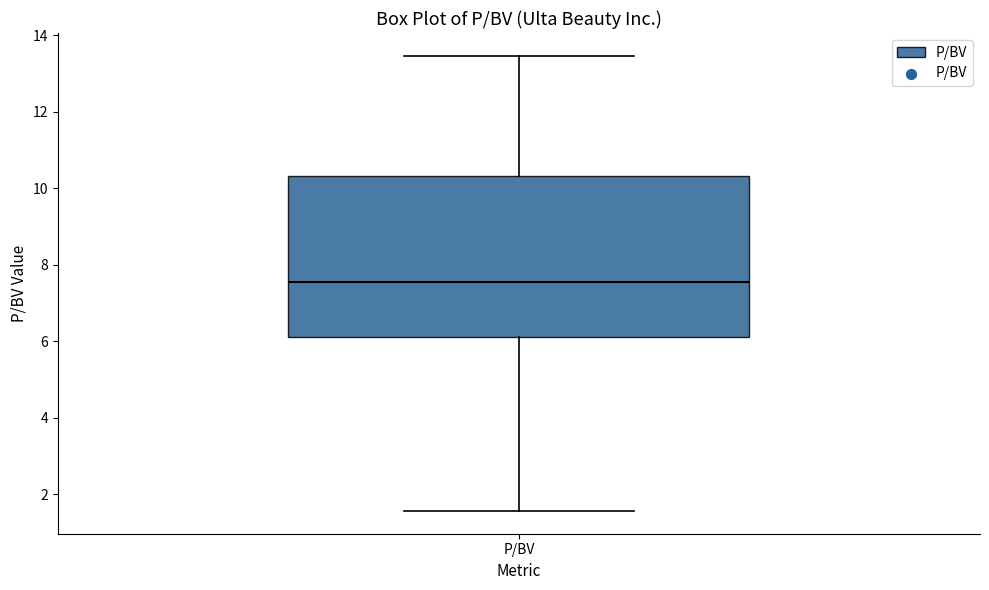

Transcribe this box plot: give where the median line is, the range the box spans, and where the two whiskers end, as read against the y-axis. The values are not printed on the chart, so give them approximately, as read against the axis.

median 7.6, box 6.2 to 10.4, whiskers 1.6 to 13.4